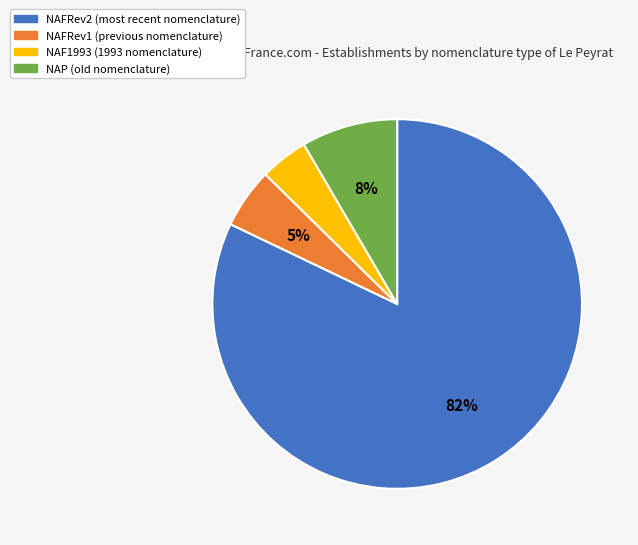

Do NAFRev1 and NAF1993 together represent more than half of the pie?

No